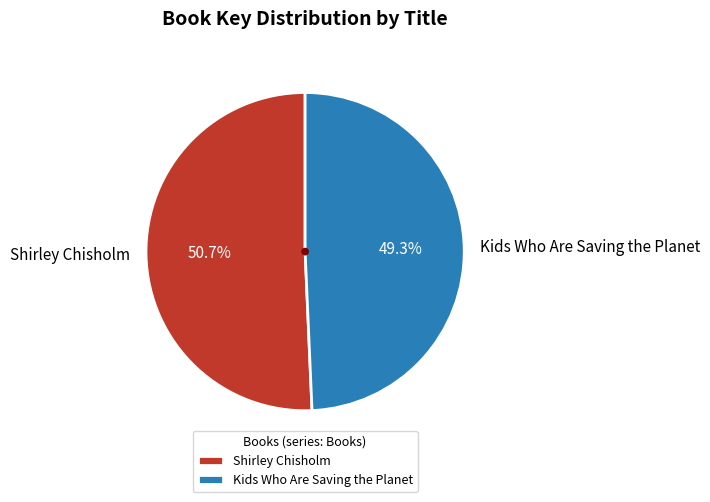

To the nearest percent, what is the average slice percentage?

50%